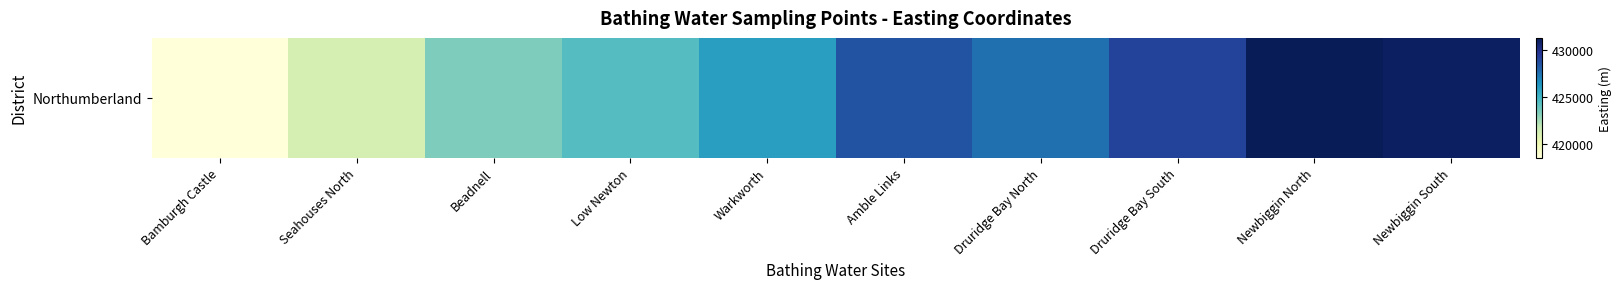

Reading left to right, what are all the values shown in this chart?

418500	421100	423300	424380	425920	428500	427500	429100	431280	431000